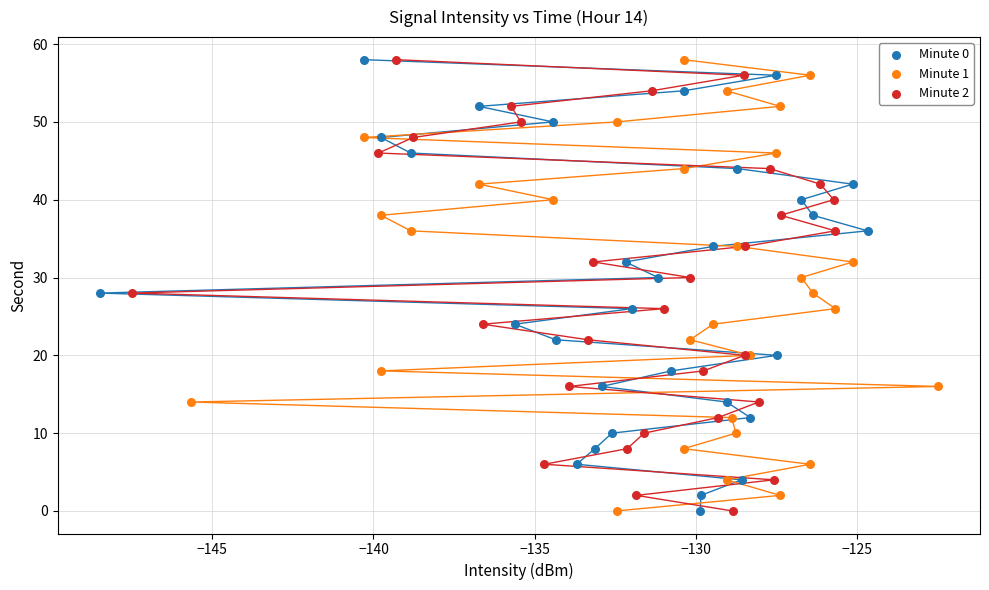

What are all the series names shown in the legend?

Minute 0, Minute 1, Minute 2